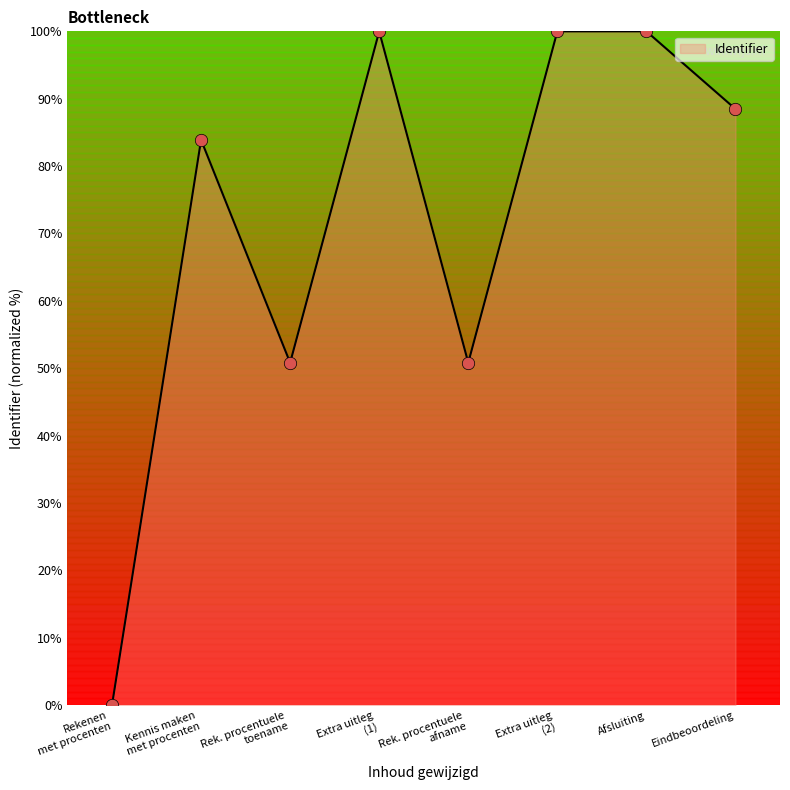

What is the change in value from Afsluiting to Eindbeoordeling?

-11.5